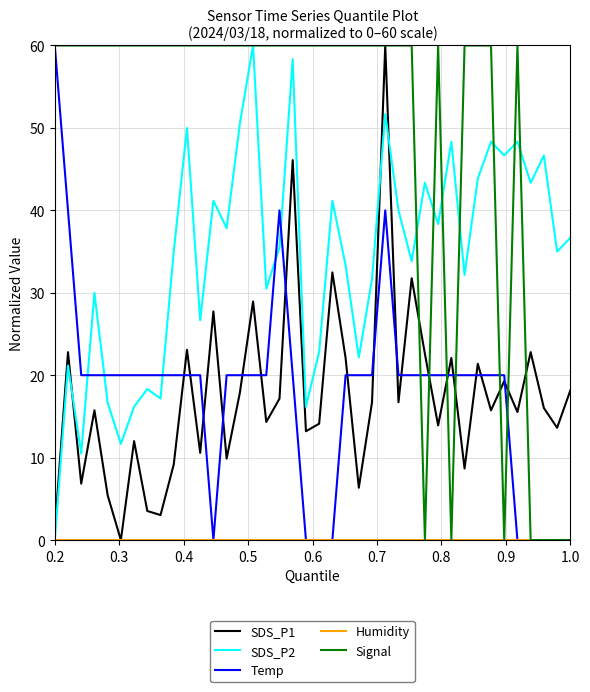

True or false: SDS_P1 has more than 1 interior local peaks.

True